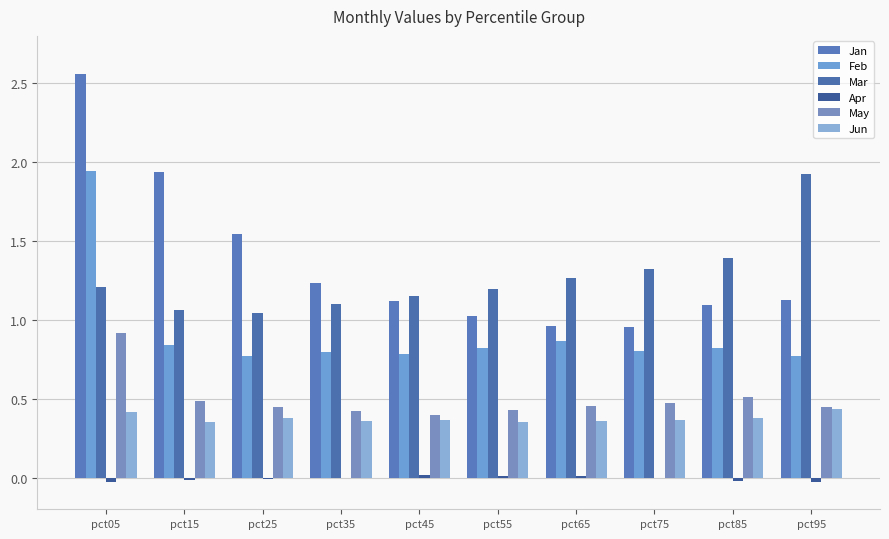

What is the difference between the Jan values at pct95 and pct05?

1.4